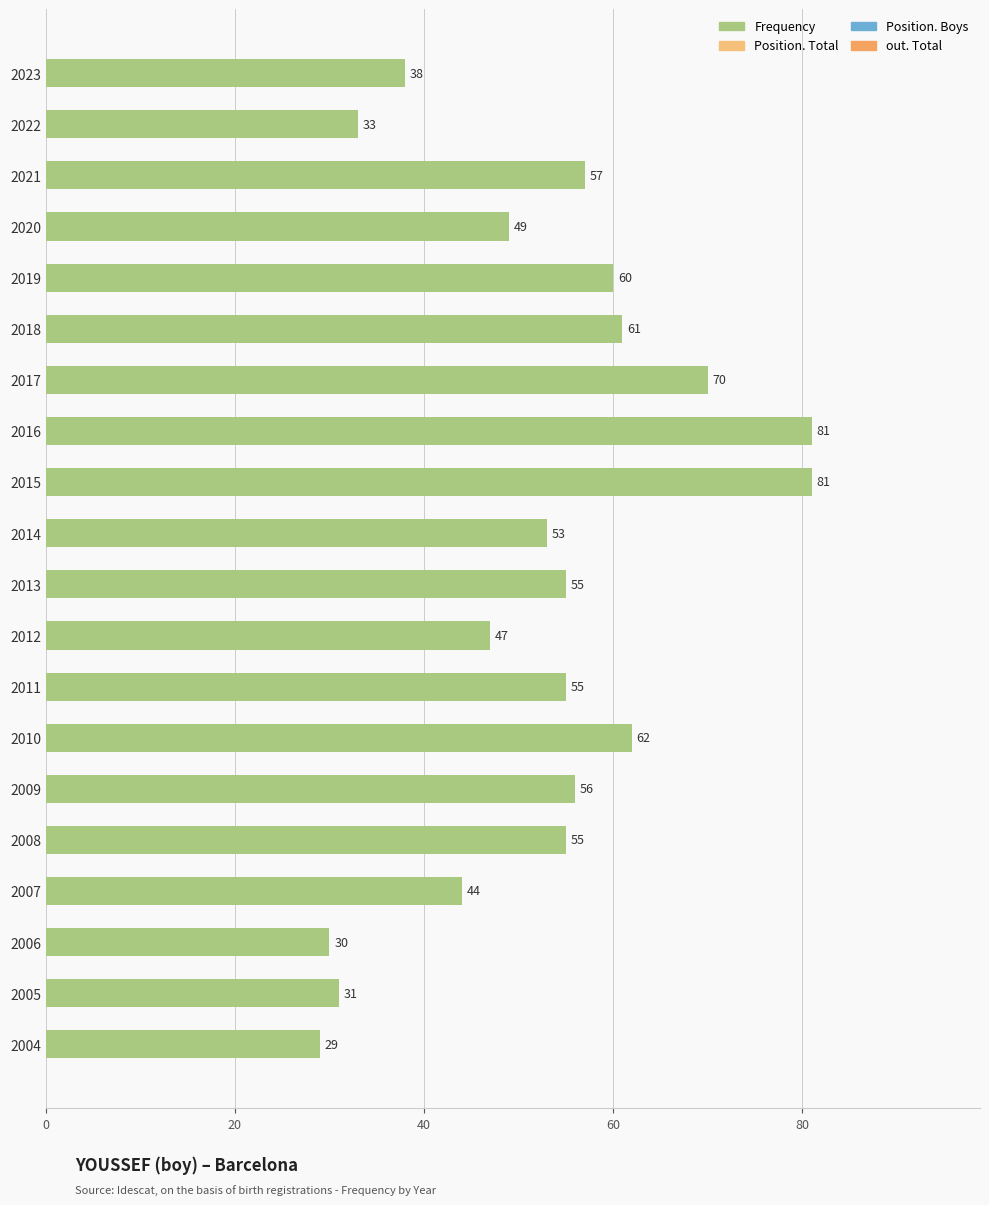

What is the value of the 18th bar from the top?

30